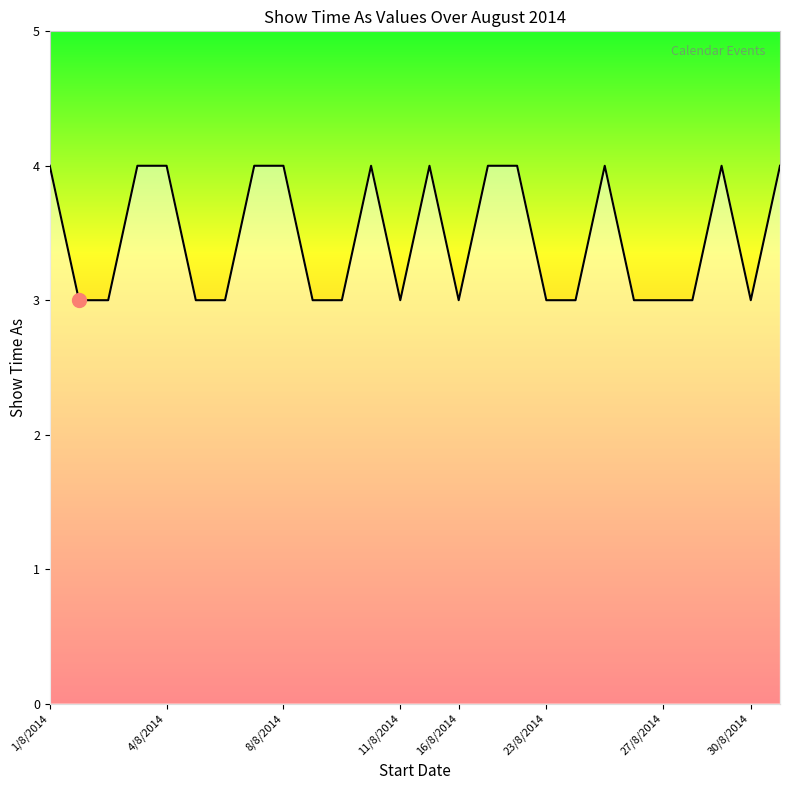

Reading left to right, transcribe all the data shown in this chart.

4	3	3	4	4	3	3	4	4	3	3	4	3	4	3	4	4	3	3	4	3	3	3	4	3	4